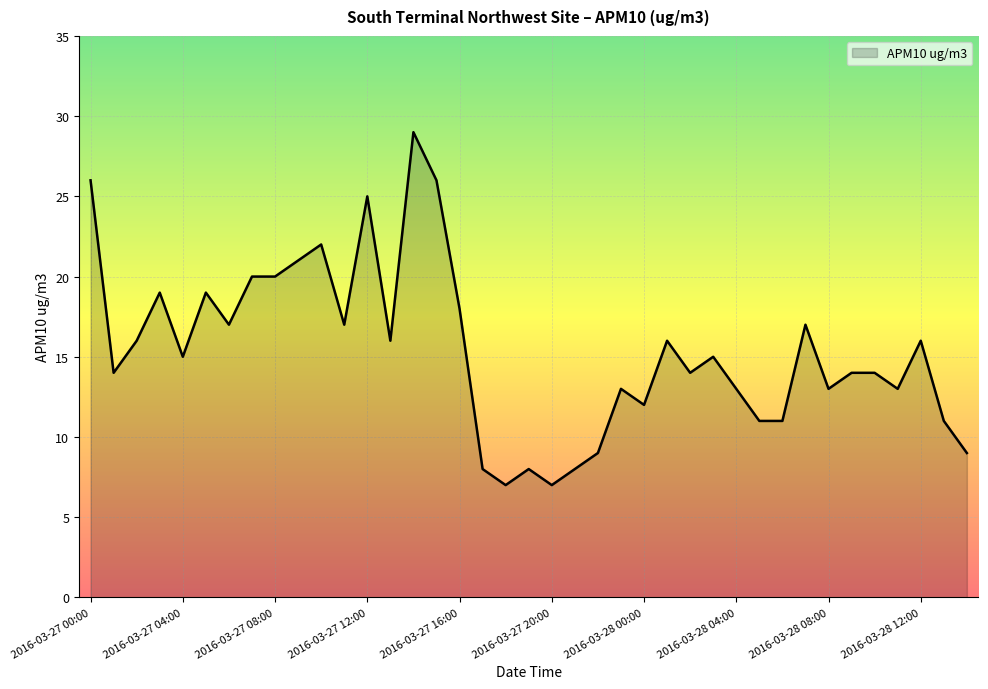

True or false: there are more than 1 points higher than both neighbors.

True